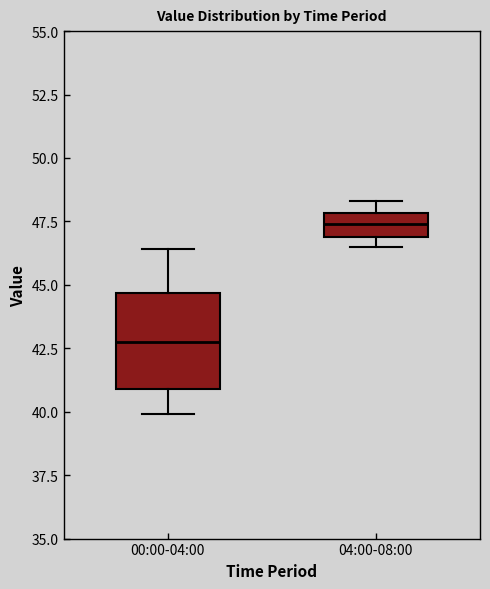

Where is the upper edge of the box for 04:00-08:00 on the y-axis? The values are not printed on the chart, so give them approximately, as read against the axis.

48.0